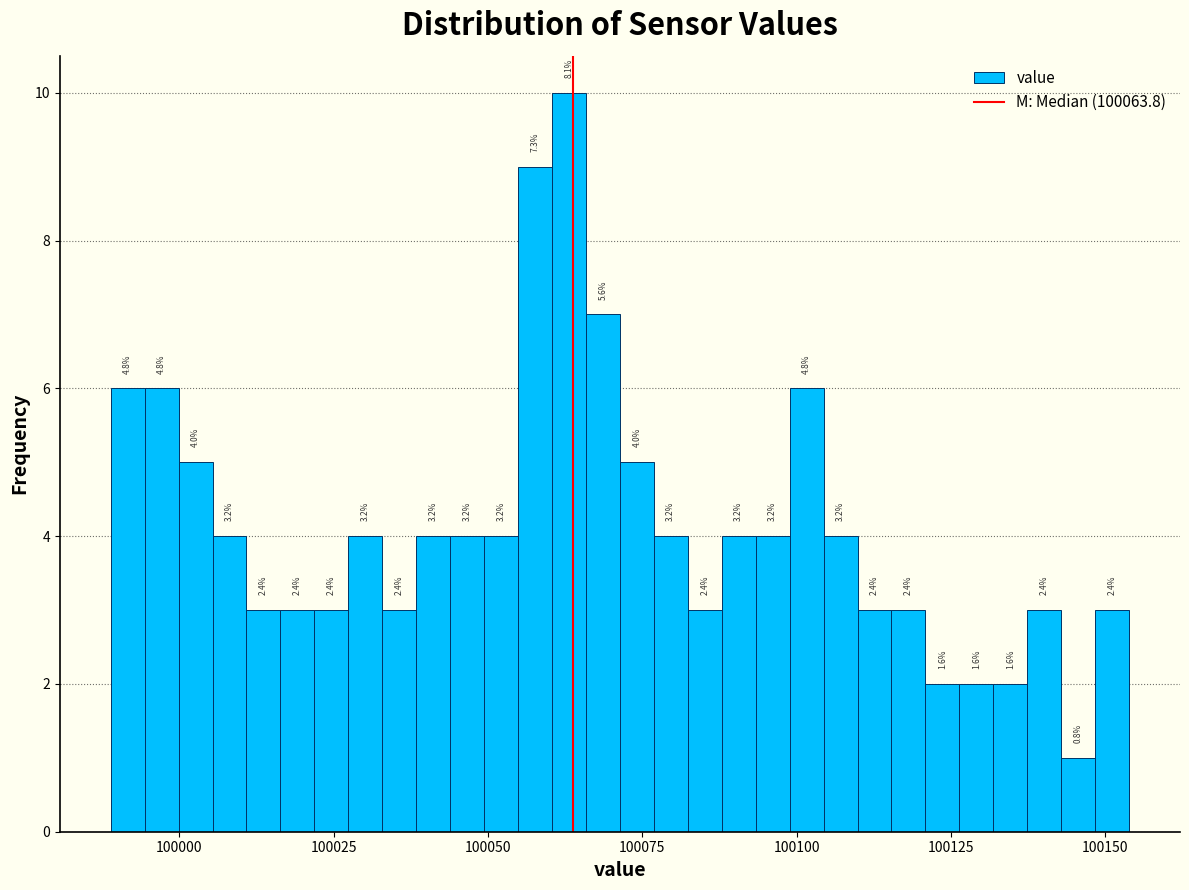

Around what value on the x-axis is the tallest bar? Give the approximate position of its centre, as read against the axis.

100065